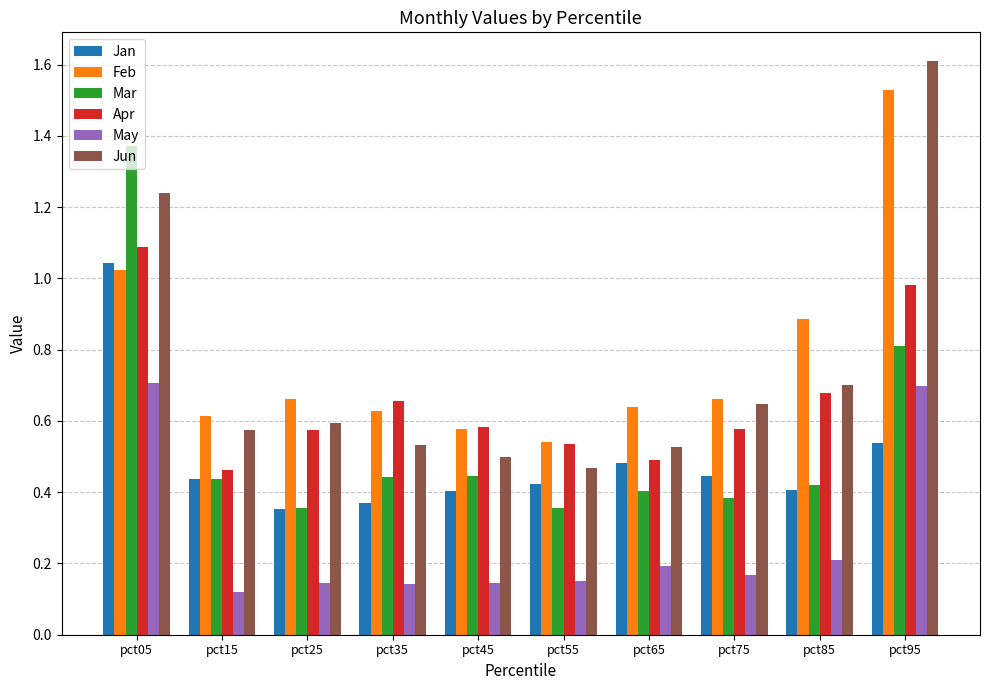

What is the greatest value displayed?

1.6